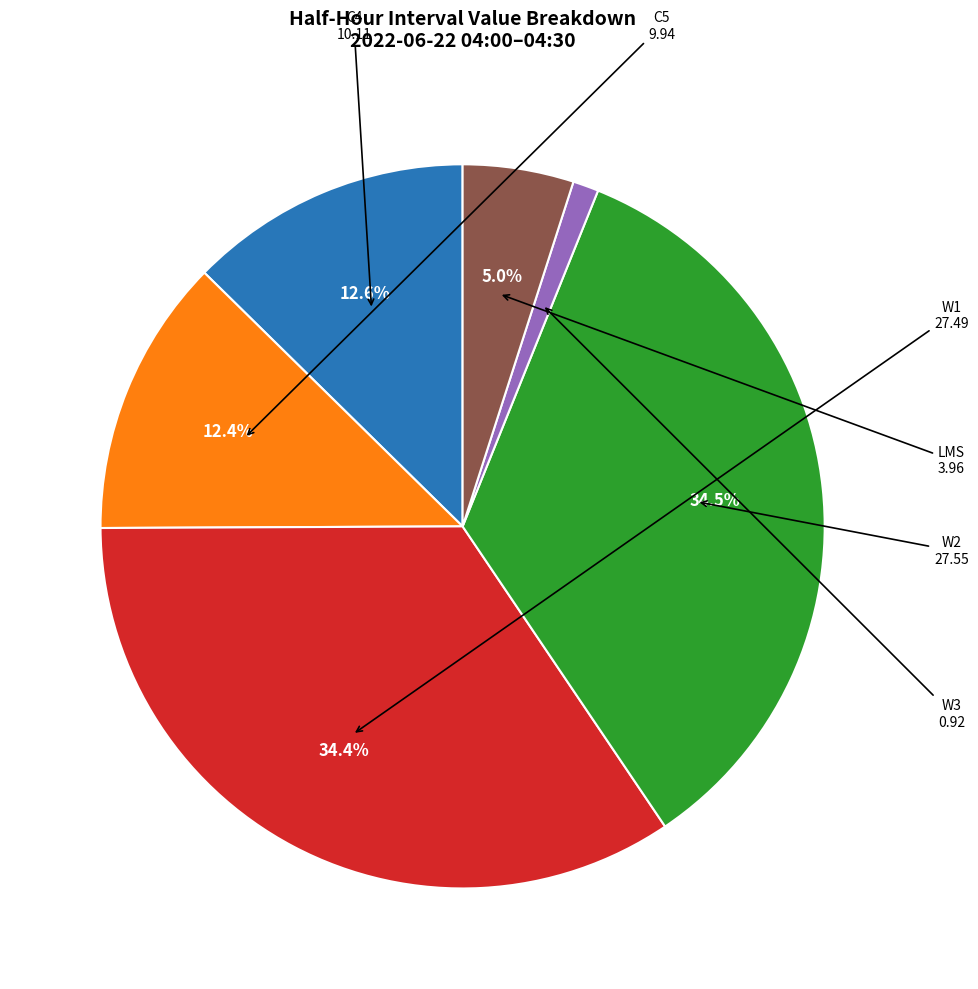

To the nearest percent, what percentage of the pie is C4?

13%